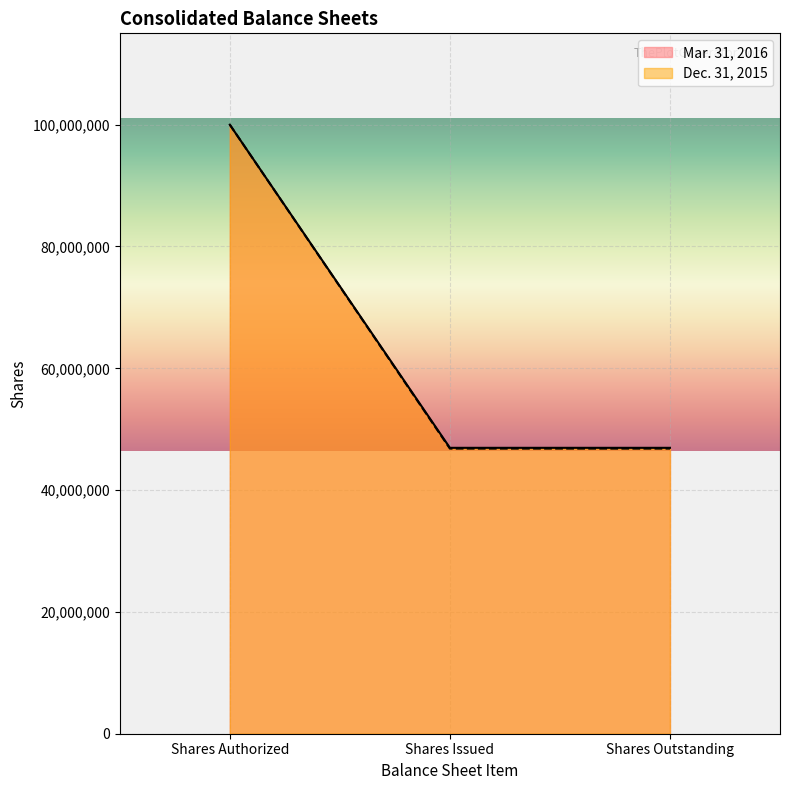

What is the difference between the maximum and minimum values in the Mar. 31, 2016 series?

53057265